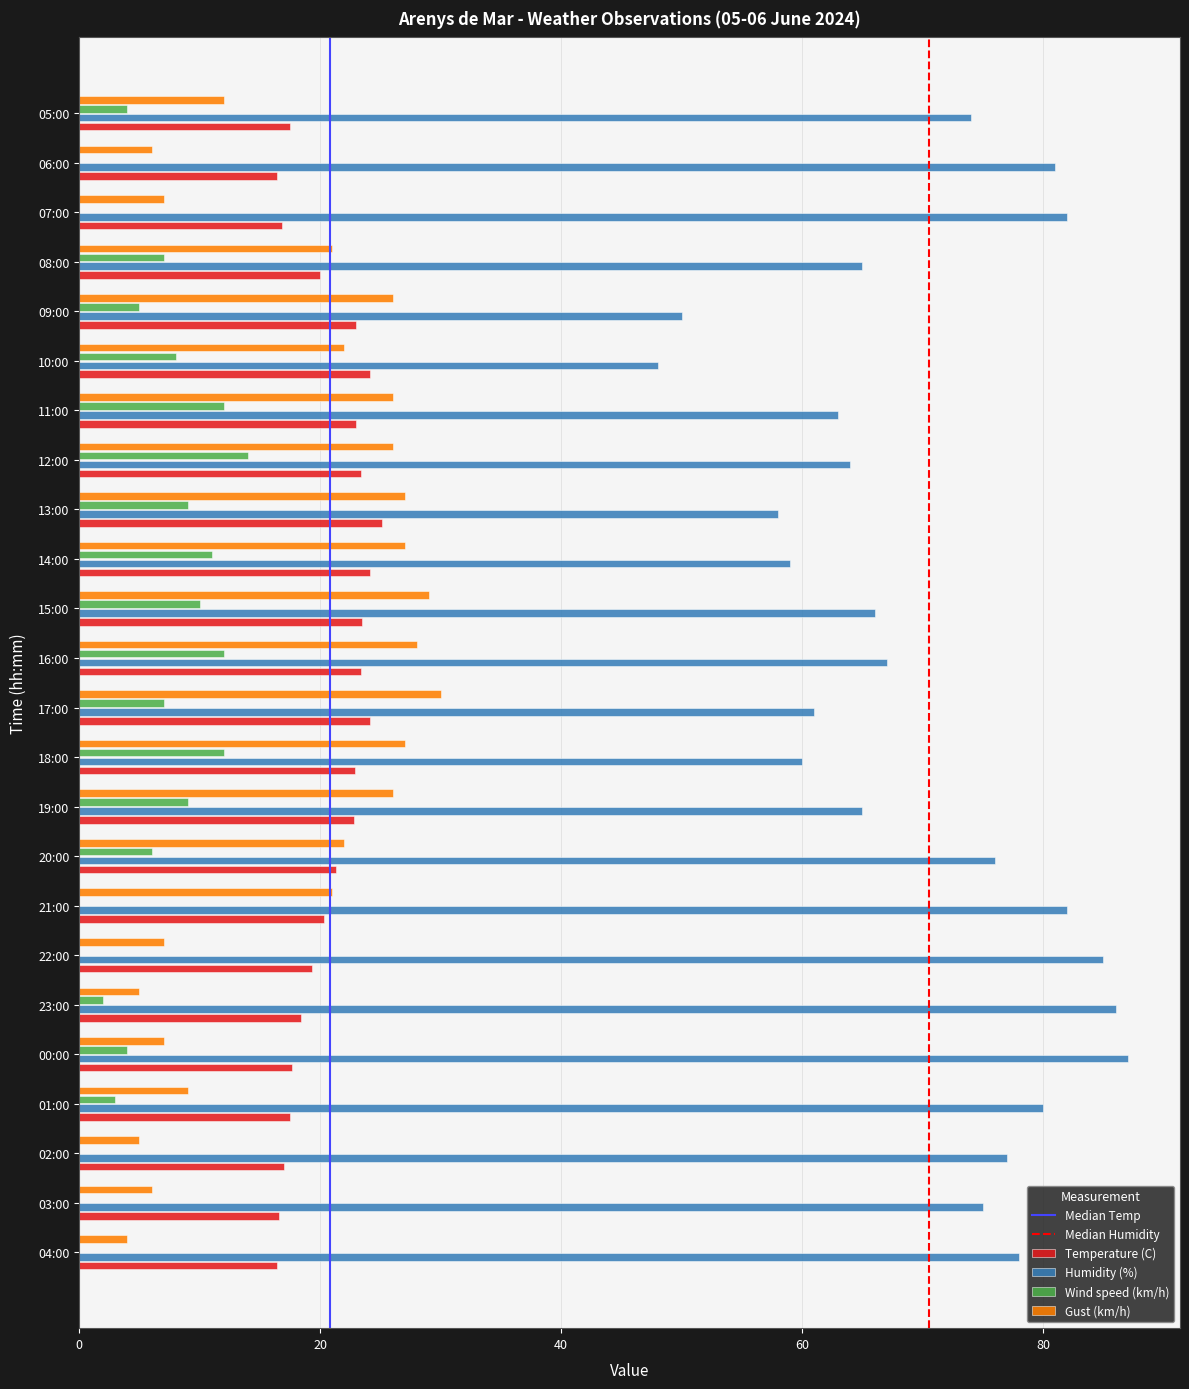

Is it true that Temperature (C) equals 11.2 at 12:00?

False